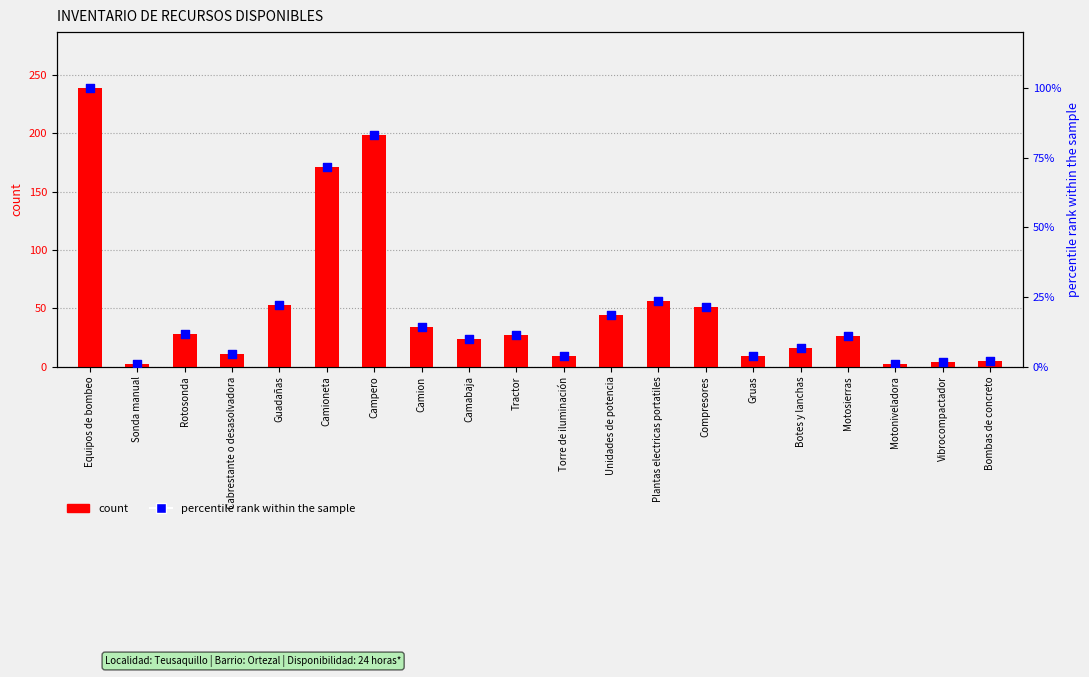

Is the value of count at Guadañas greater than the value of percentile rank within the sample at Camabaja?

Yes